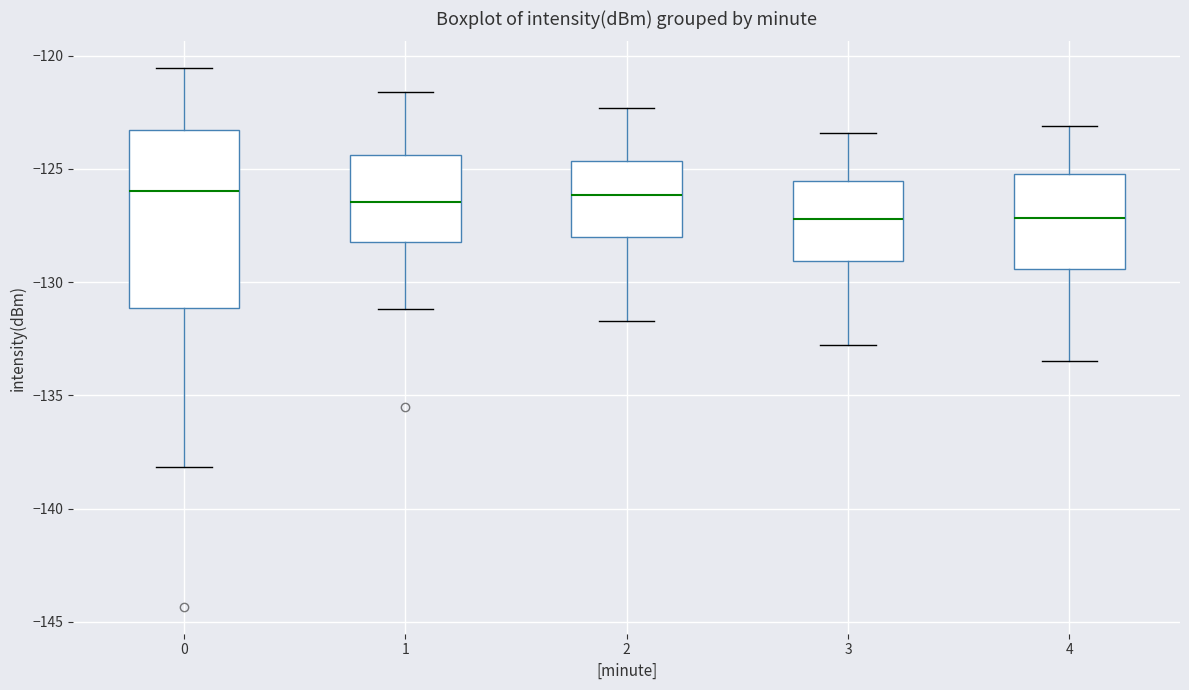

Where does the upper whisker of the box at x = 1 end on the y-axis? The values are not printed on the chart, so give them approximately, as read against the axis.

-121.5